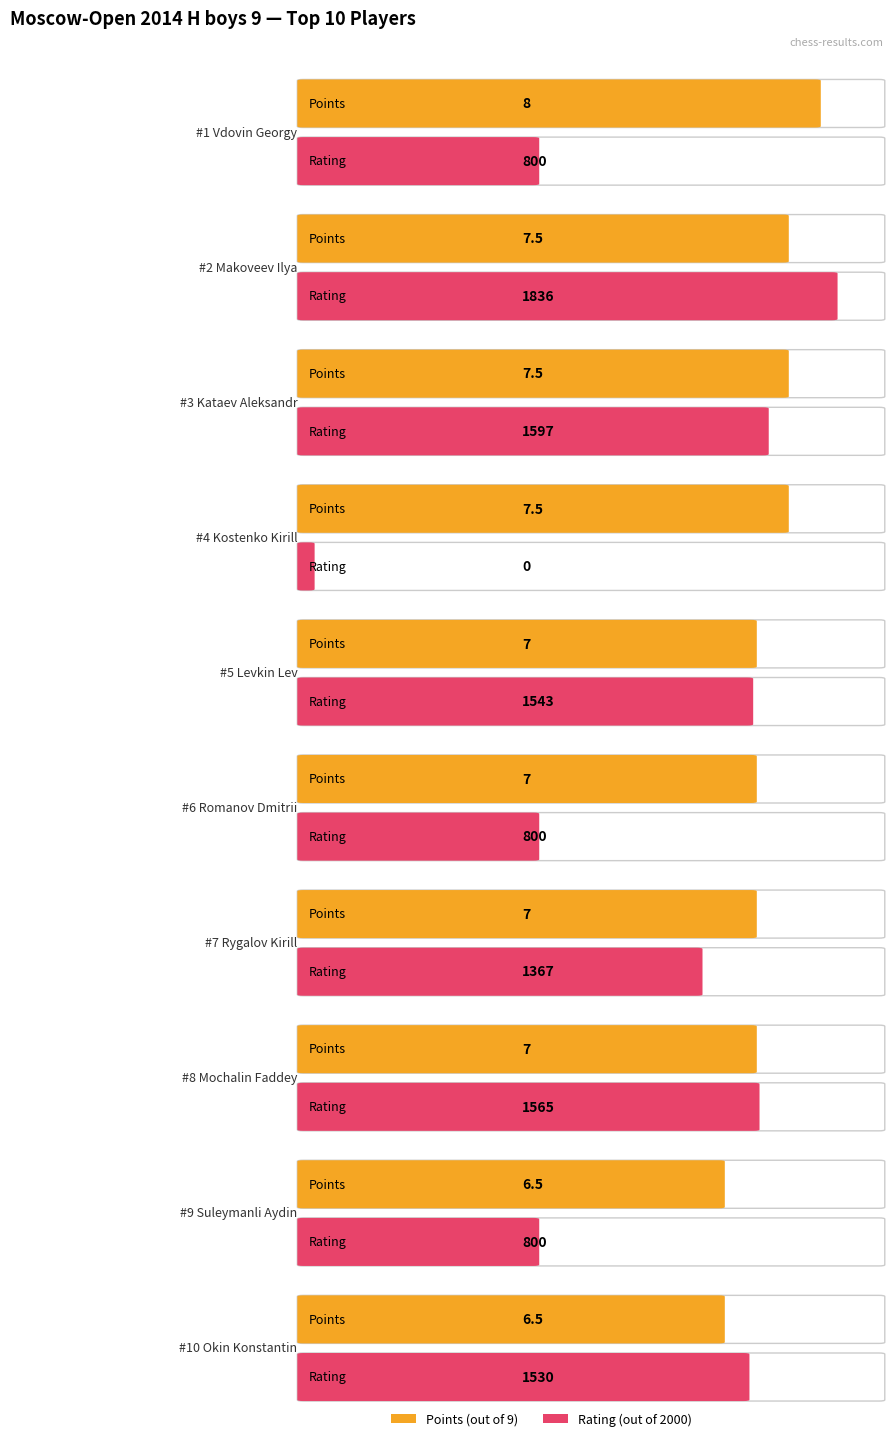

What is the average value of the Rating series?

1183.8